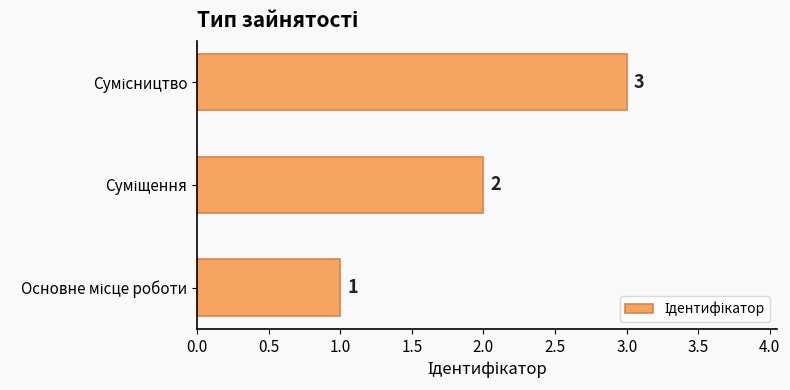

What is the smallest value displayed?

1